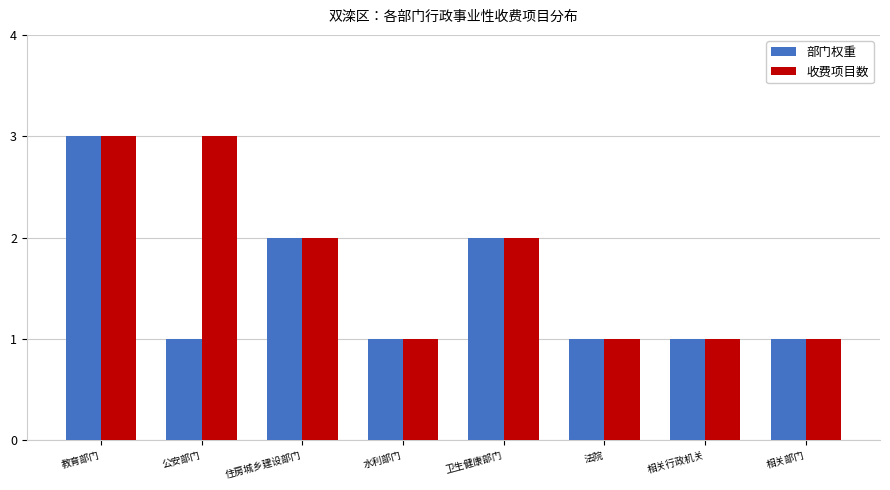

What is the greatest value displayed?

3